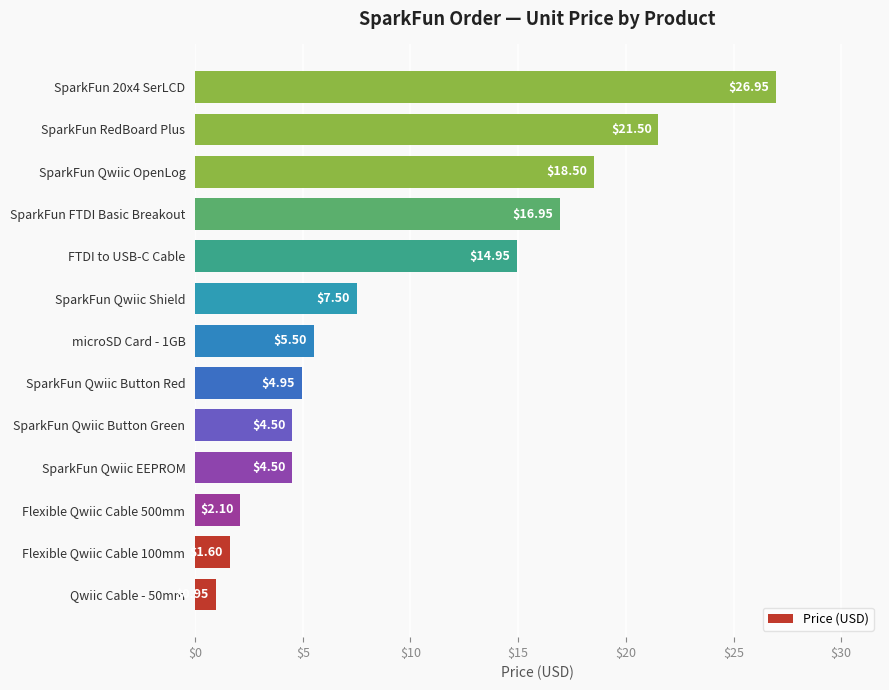

What is the change in value from Flexible Qwiic Cable 500mm to SparkFun Qwiic Shield?

+5.4